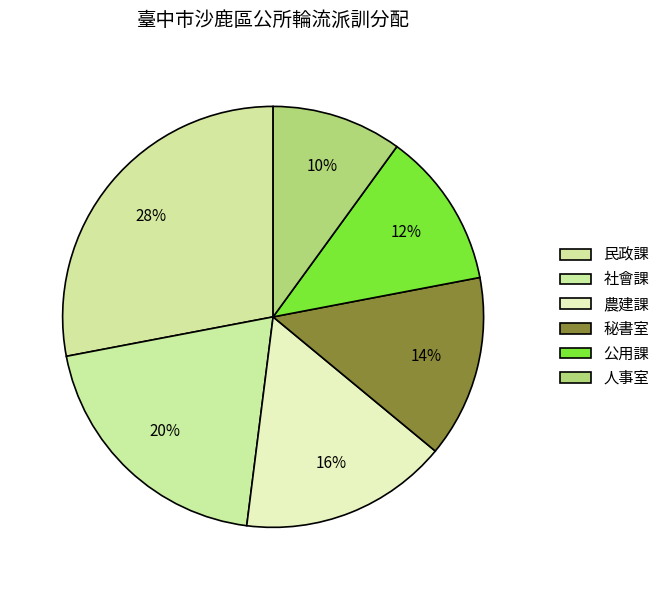

To the nearest percent, what is the difference between the largest and smallest slice percentages?

18%